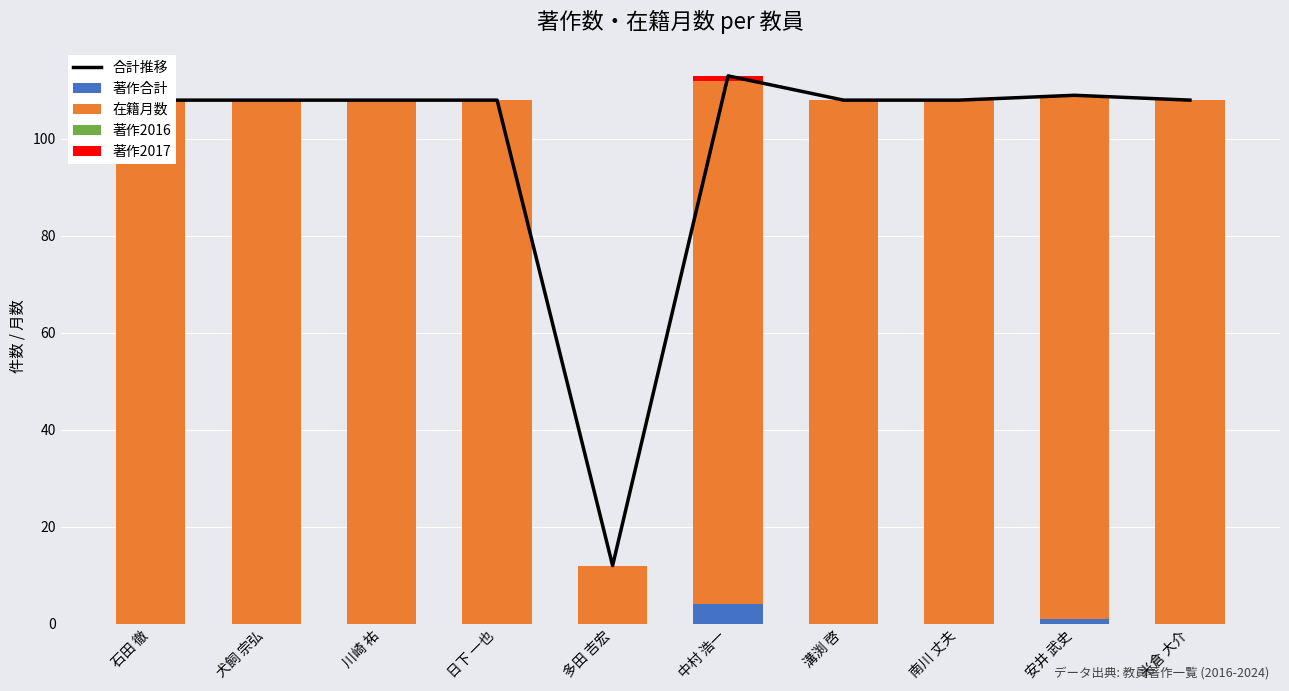

List the labels in order of 合計推移 value, largest first.

中村 浩一, 安井 武史, 石田 徹, 犬飼 宗弘, 川崎 祐, 日下 一也, 溝渕 啓, 南川 丈夫, 米倉 大介, 多田 吉宏